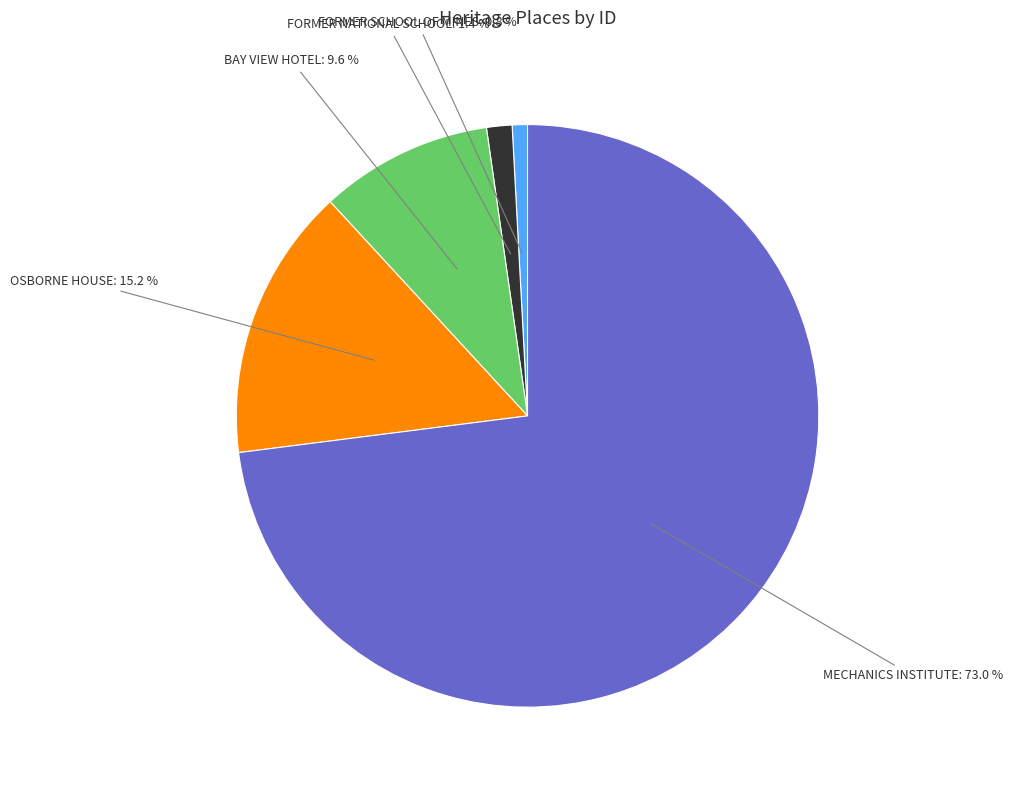

Is there any slice that represents more than half of the pie?

Yes